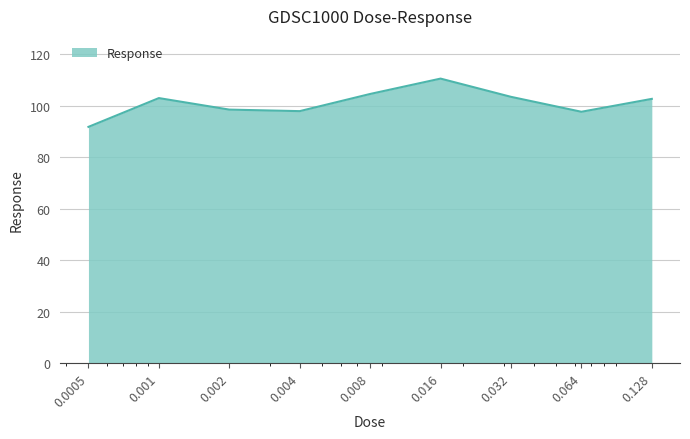

What is the difference between the maximum and minimum values?

18.7